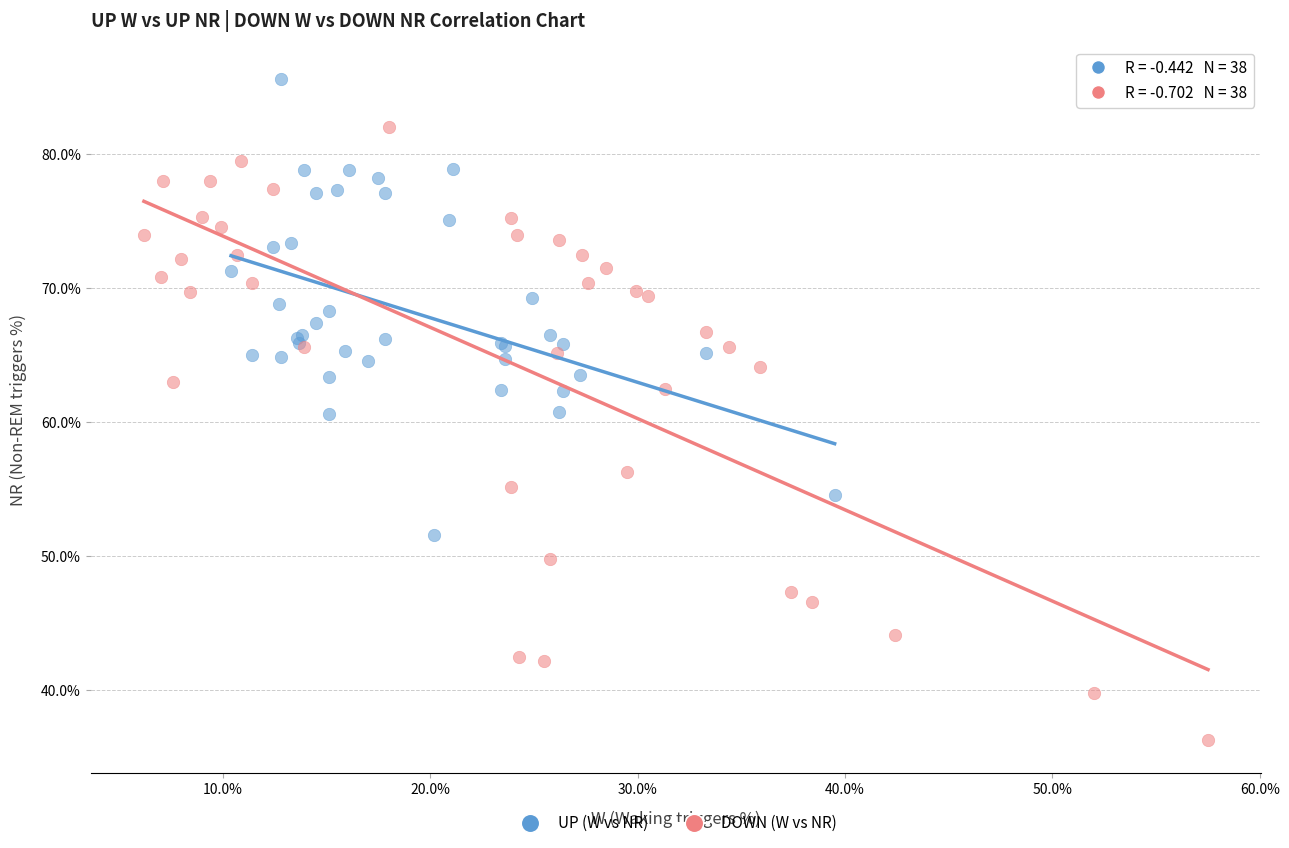

Which series reaches the maximum Y coordinate?

UP (W vs NR)